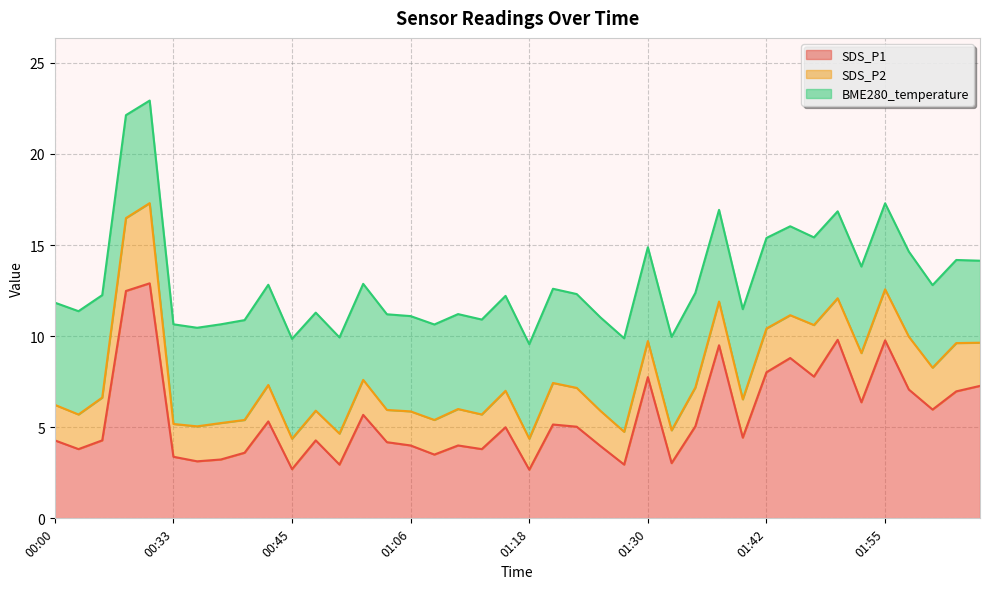

What are all the series names shown in the legend?

SDS_P1, SDS_P2, BME280_temperature